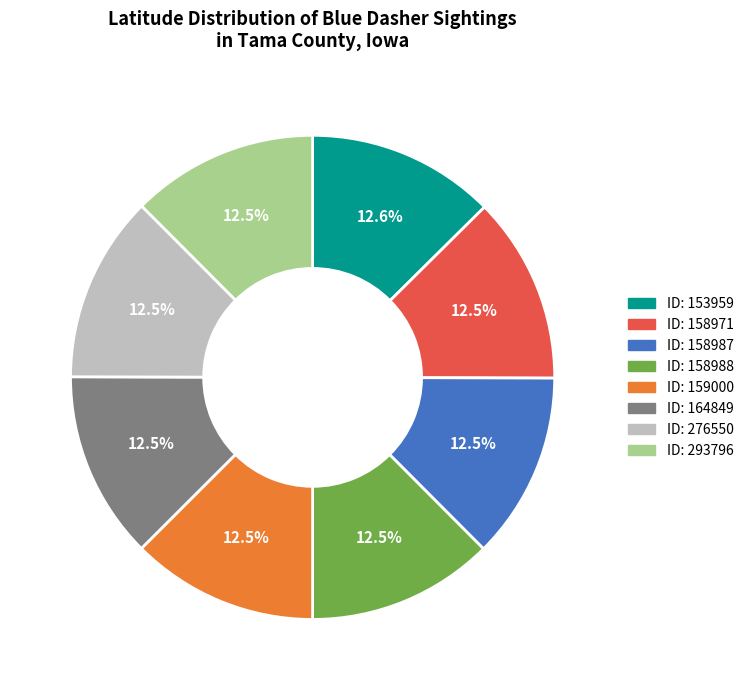

Does any single category account for the majority?

No